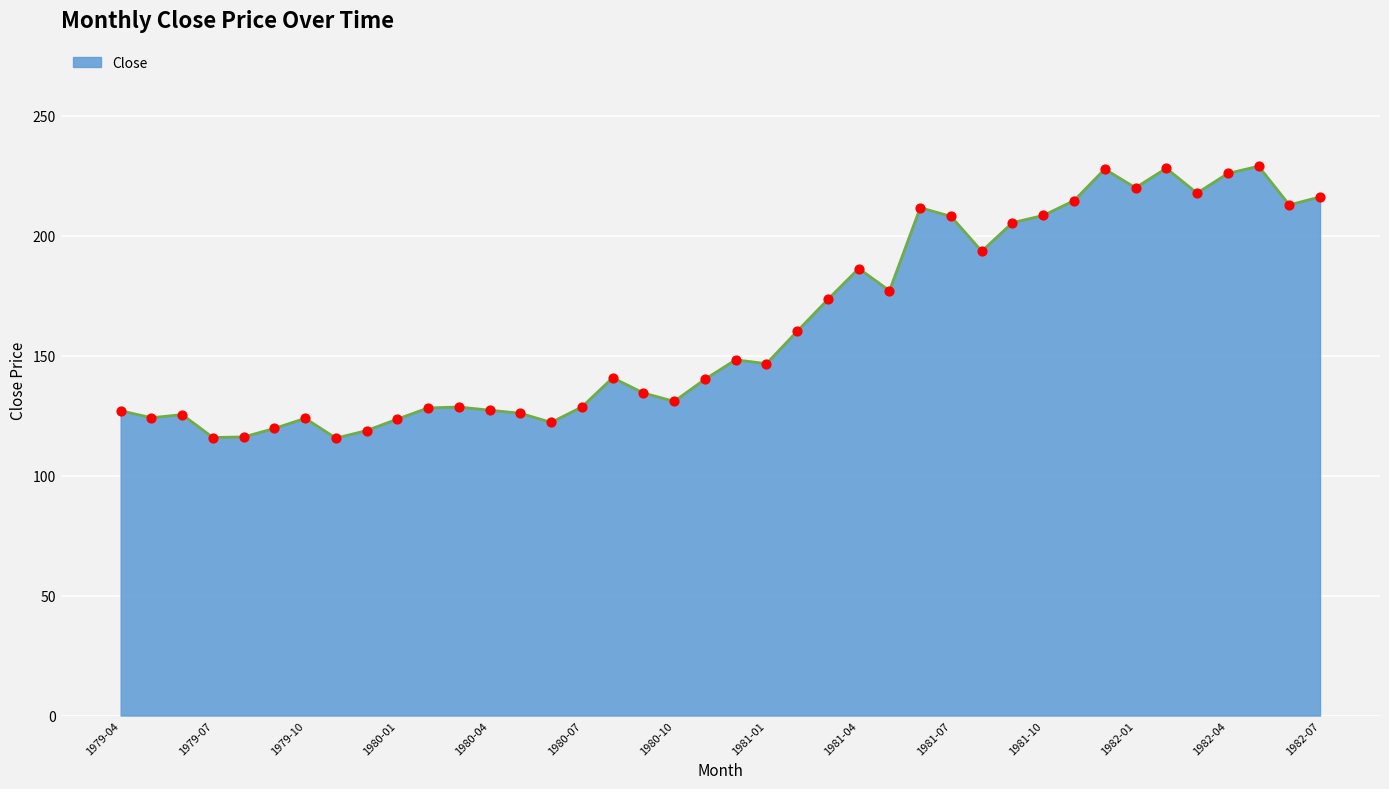

What is the minimum value shown in the chart?

115.6